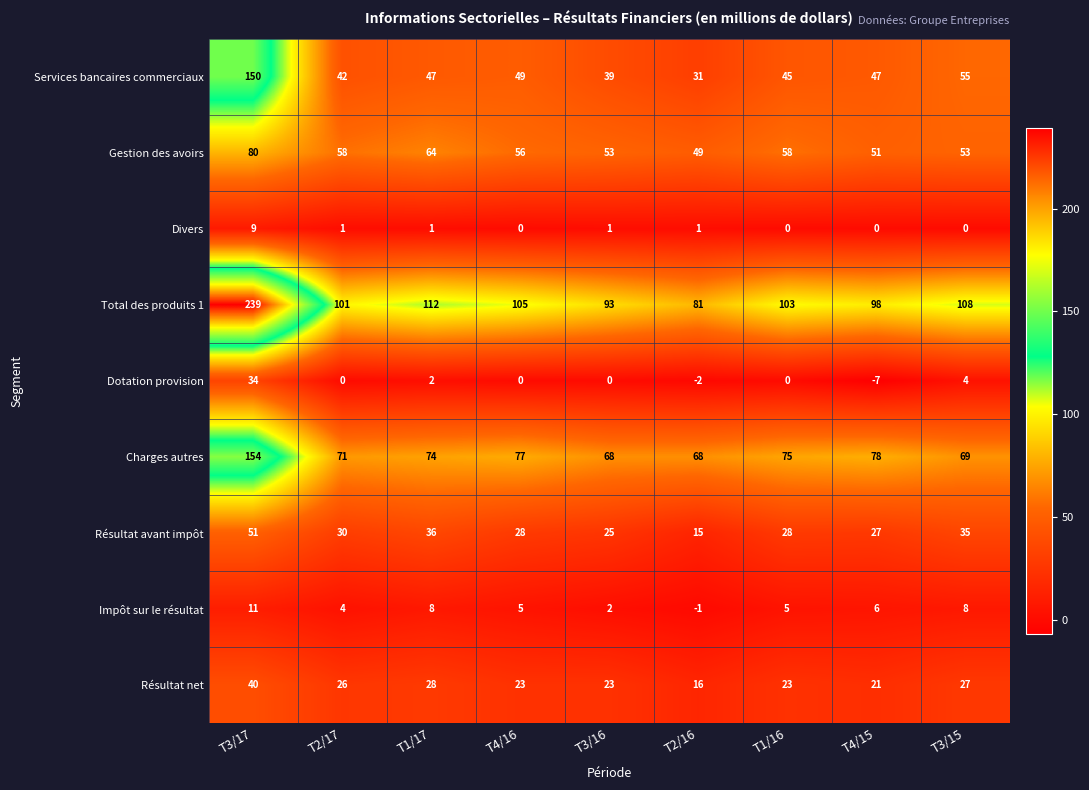

Is it true that Services bancaires commerciaux equals 39 at T3/16?

True